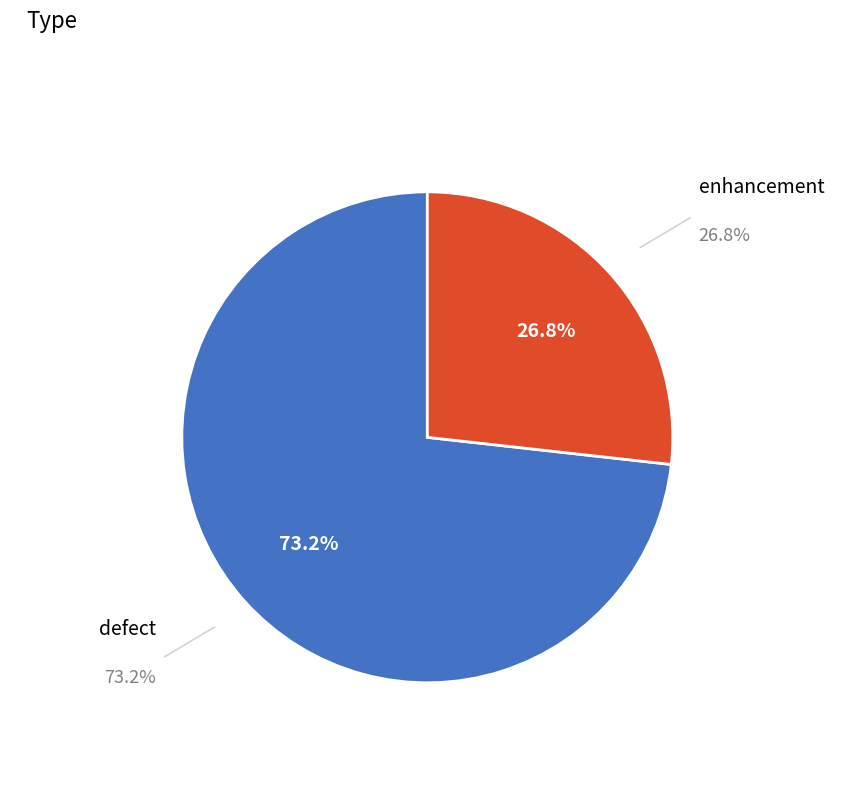

Does any single category account for the majority?

Yes